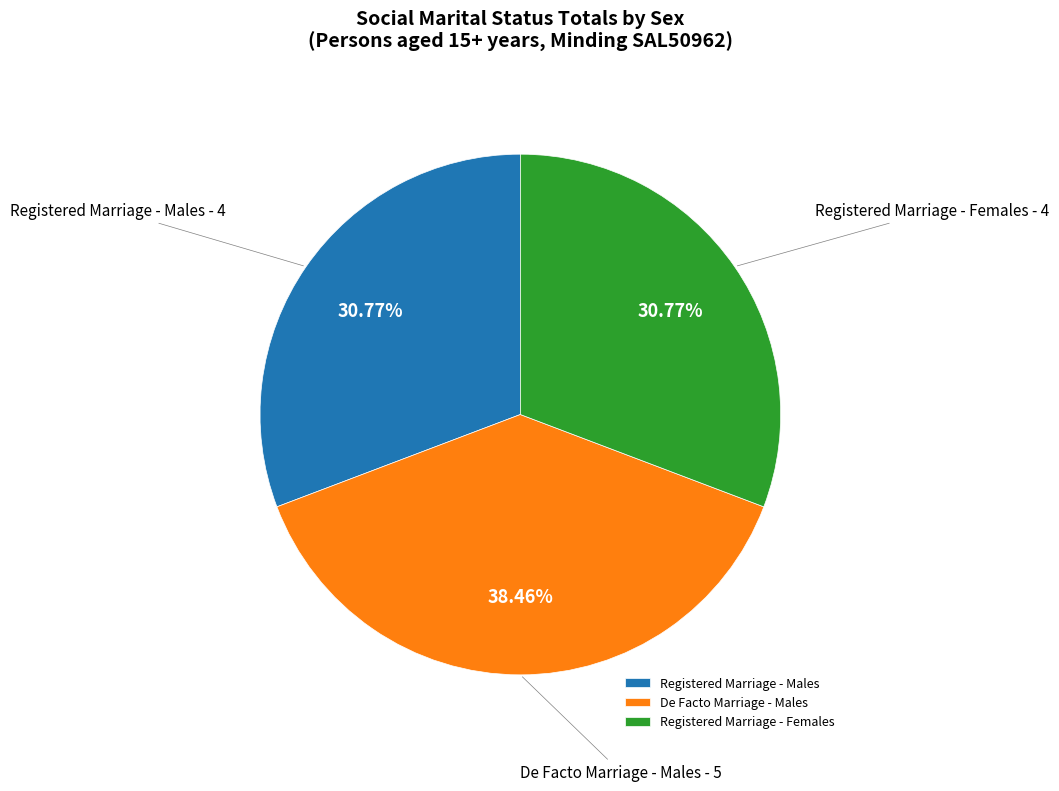

Is there a majority slice in this chart?

No